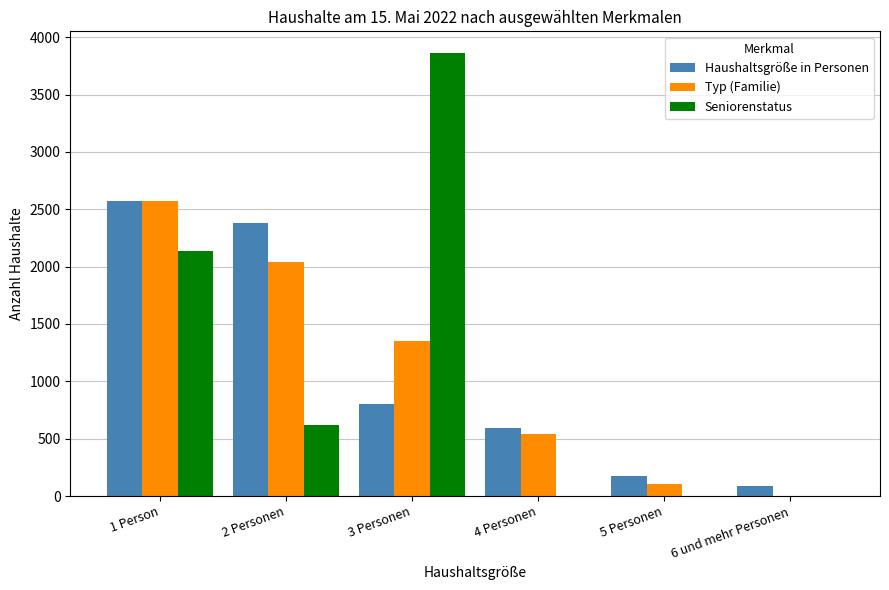

How many series are shown in this chart?

3